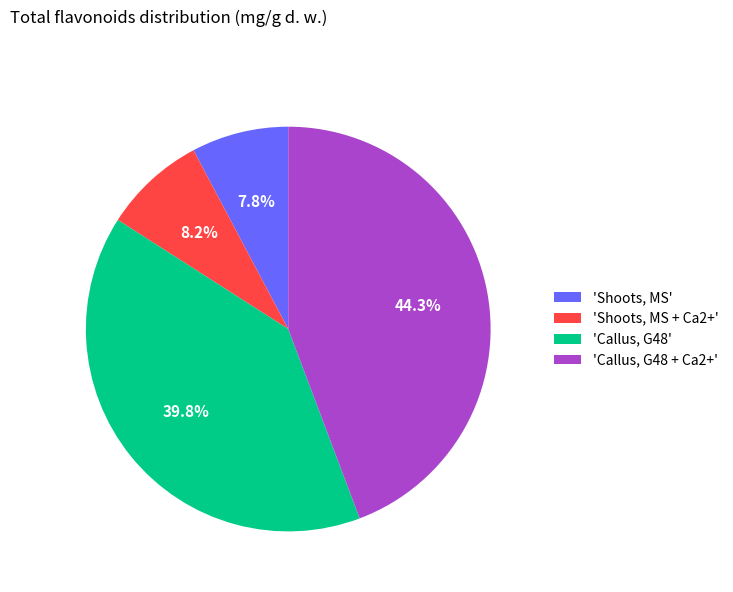

Combined, do 'Shoots, MS + Ca2+' and 'Callus, G48 + Ca2+' account for over 50%?

Yes